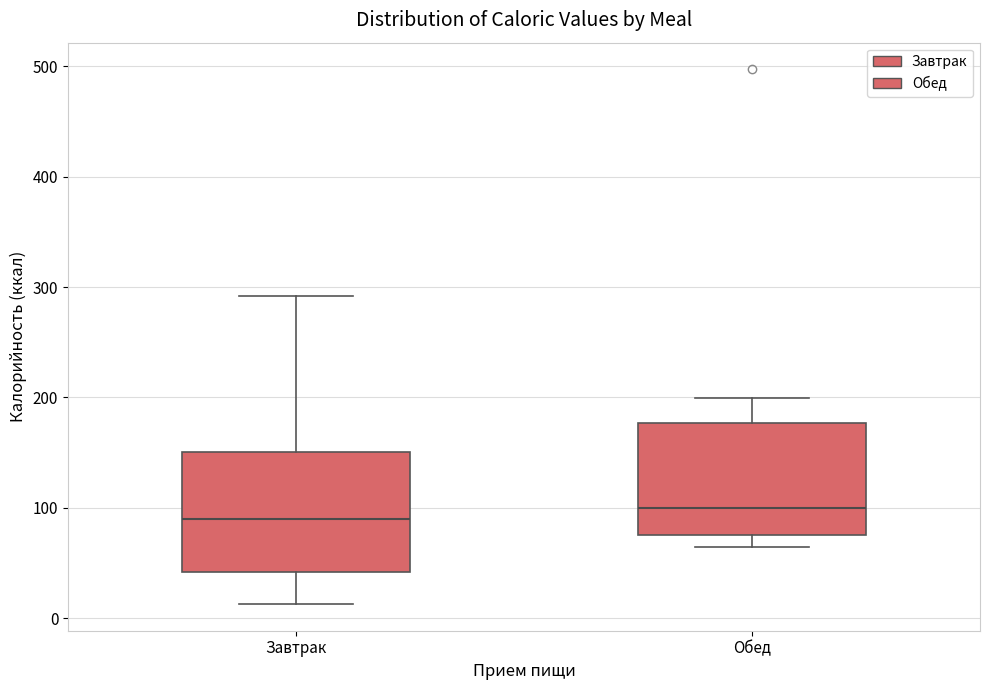

Where is the lower edge of the box for Завтрак on the y-axis? The values are not printed on the chart, so give them approximately, as read against the axis.

40